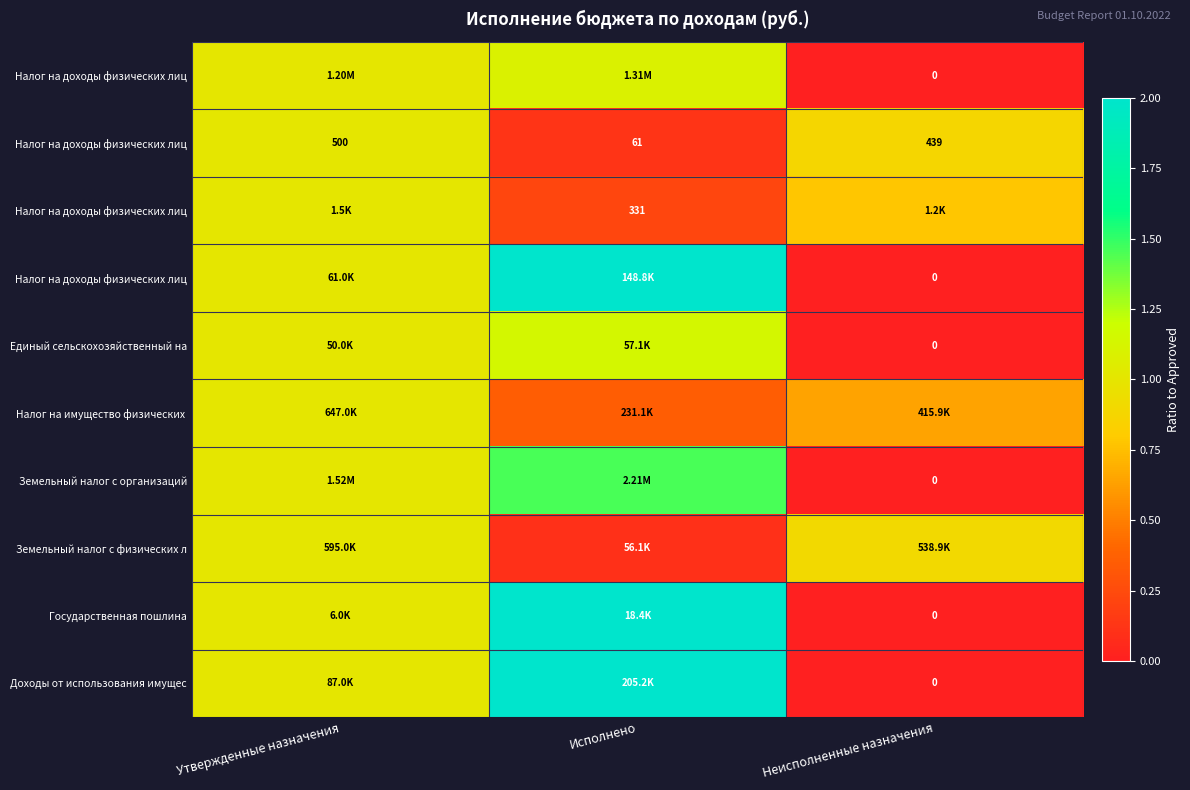

Which label corresponds to the largest value in the chart?

Исполнено